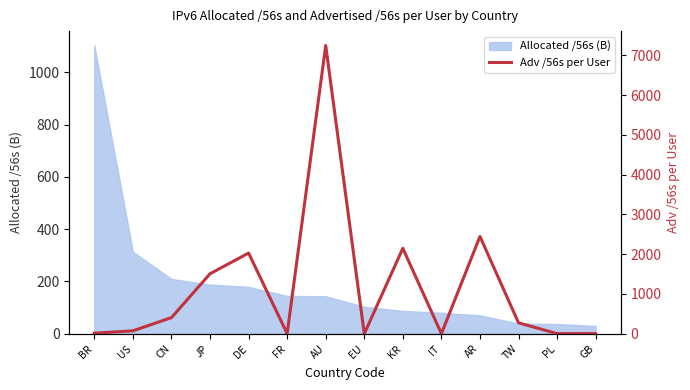

What is the label of the 7th point from the right?

EU